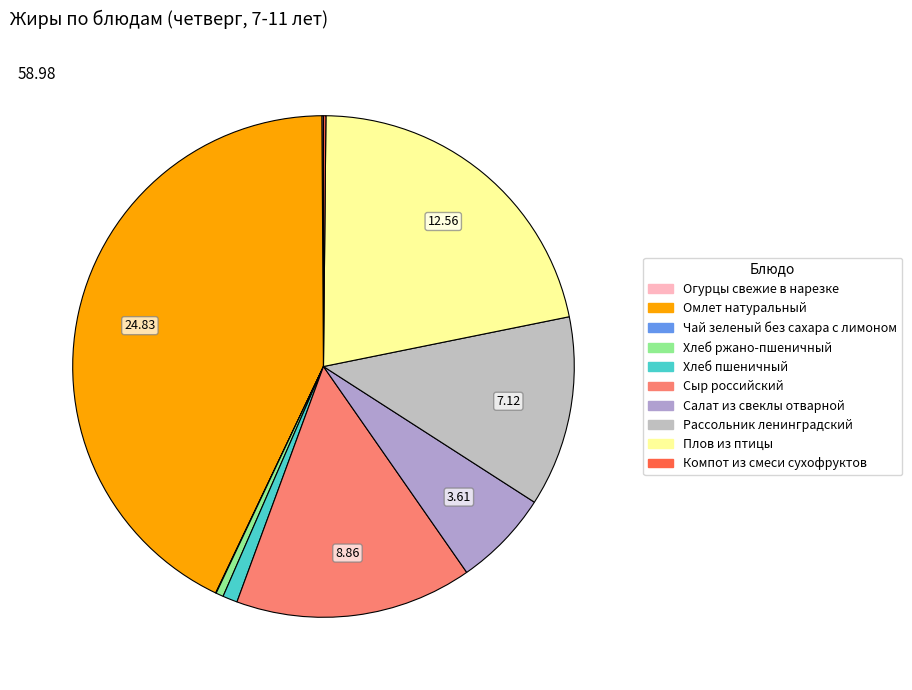

Is it true that Чай зеленый без сахара с лимоном is 1% of the pie?

False